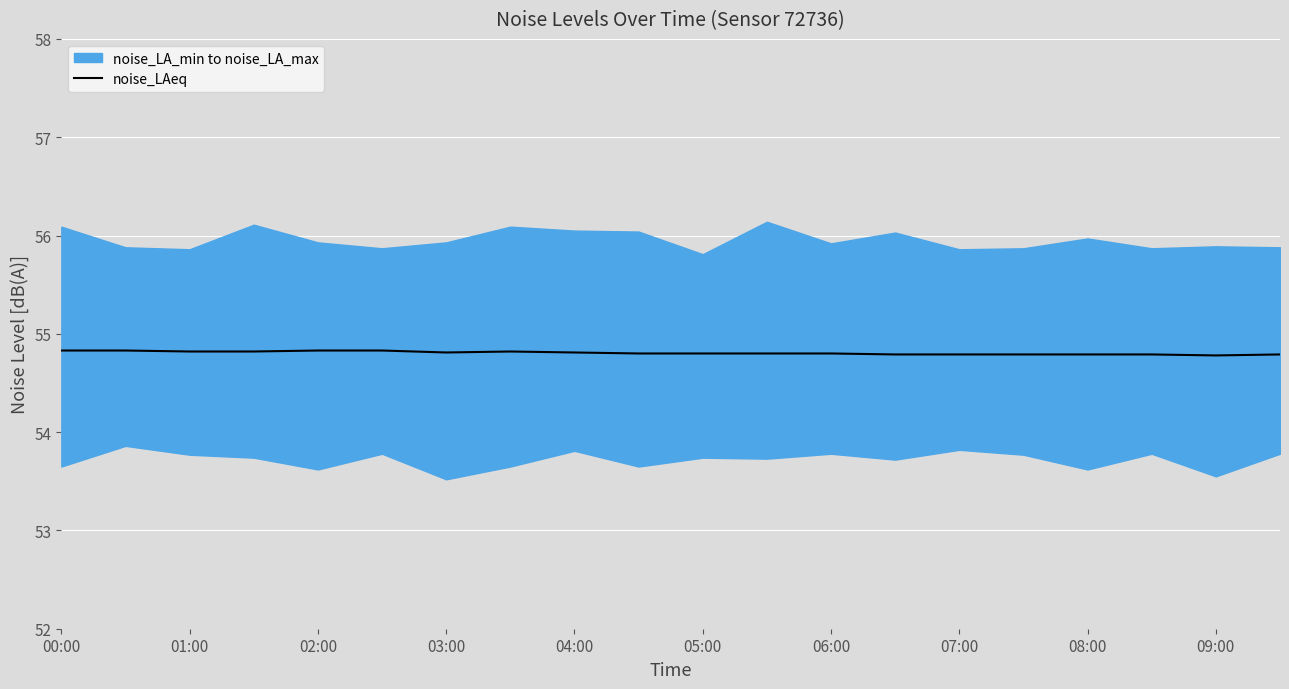

What is the approximate value at 19?

54.8